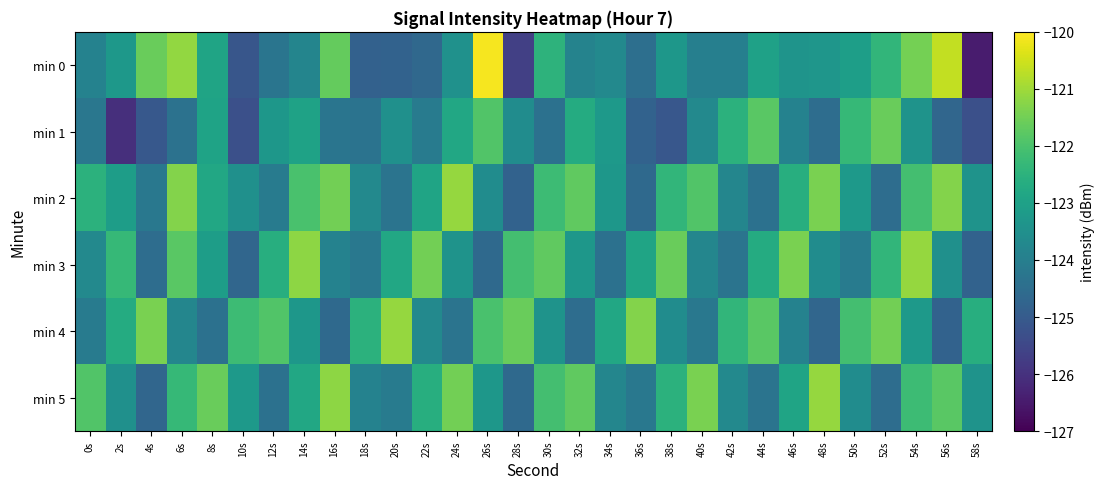

At 6s, list the series in order from smallest to largest.

min 1, min 4, min 5, min 3, min 2, min 0